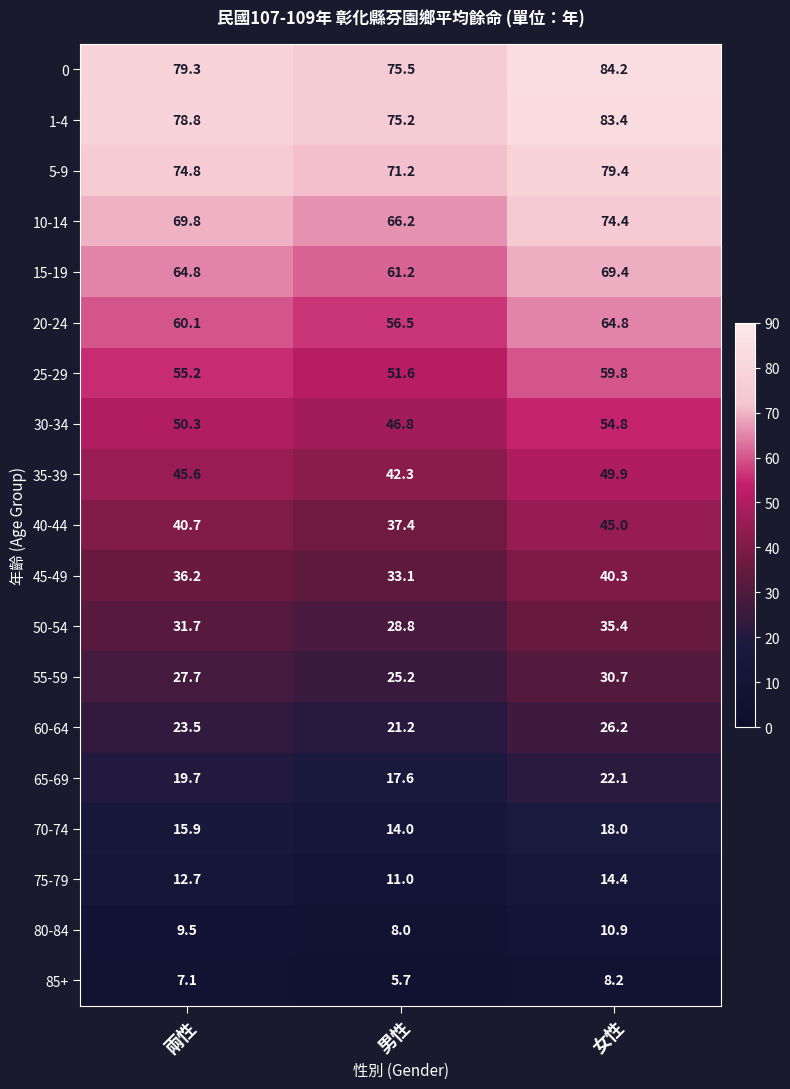

What is the difference between the maximum and minimum values in the 15-19 series?

8.2